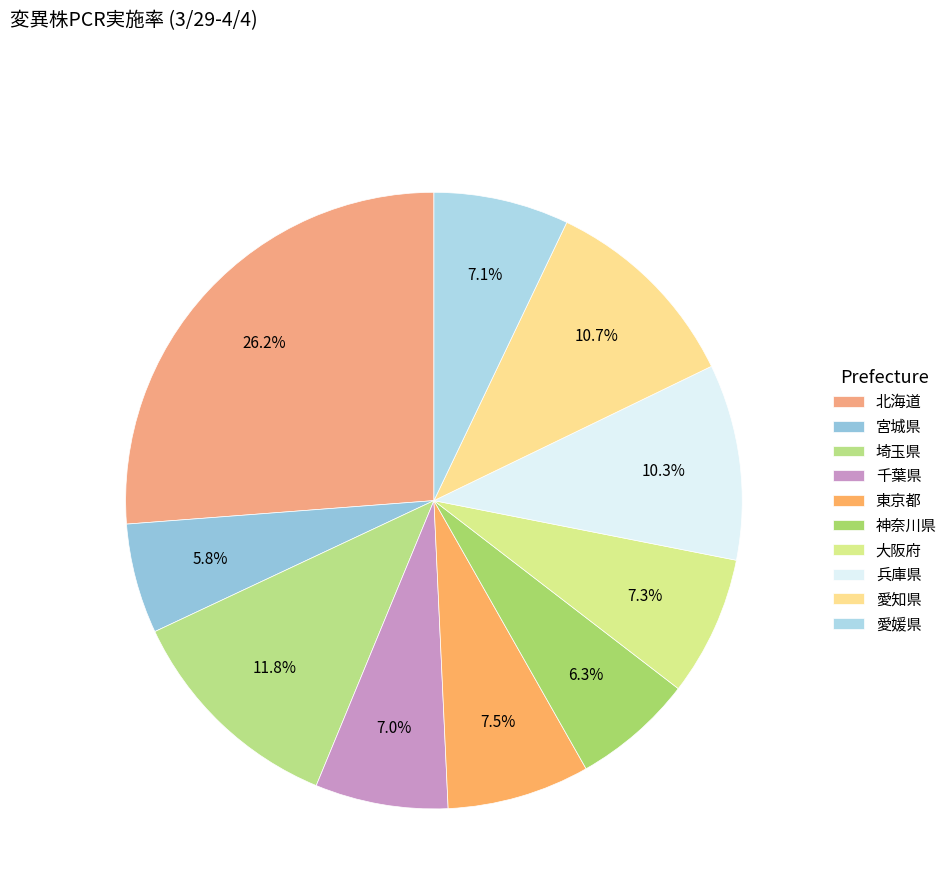

Does 東京都 represent more than half of the total?

No